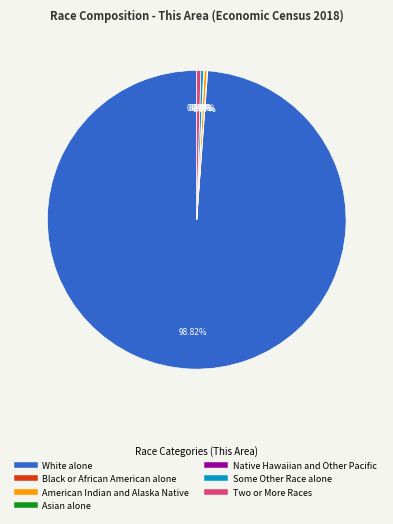

Does White alone account for over 50% of the chart?

Yes